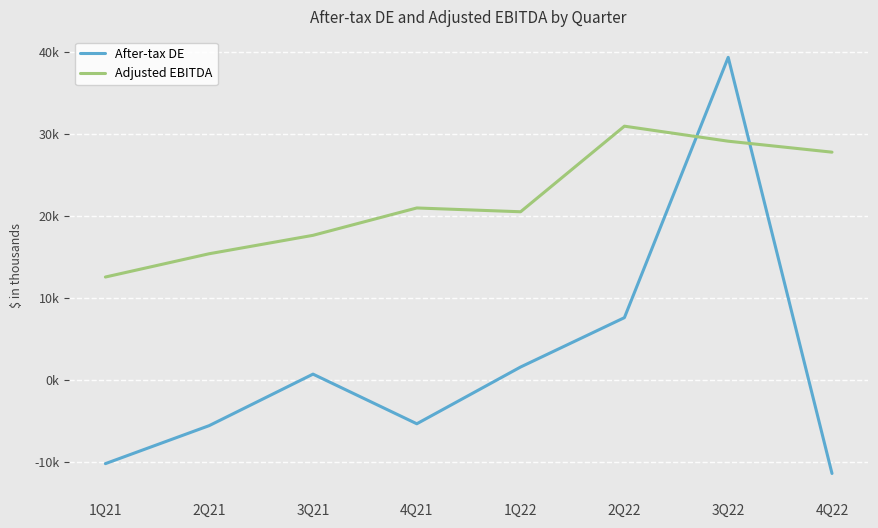

True or false: Adjusted EBITDA has a value of 20957 at 4Q21.

True